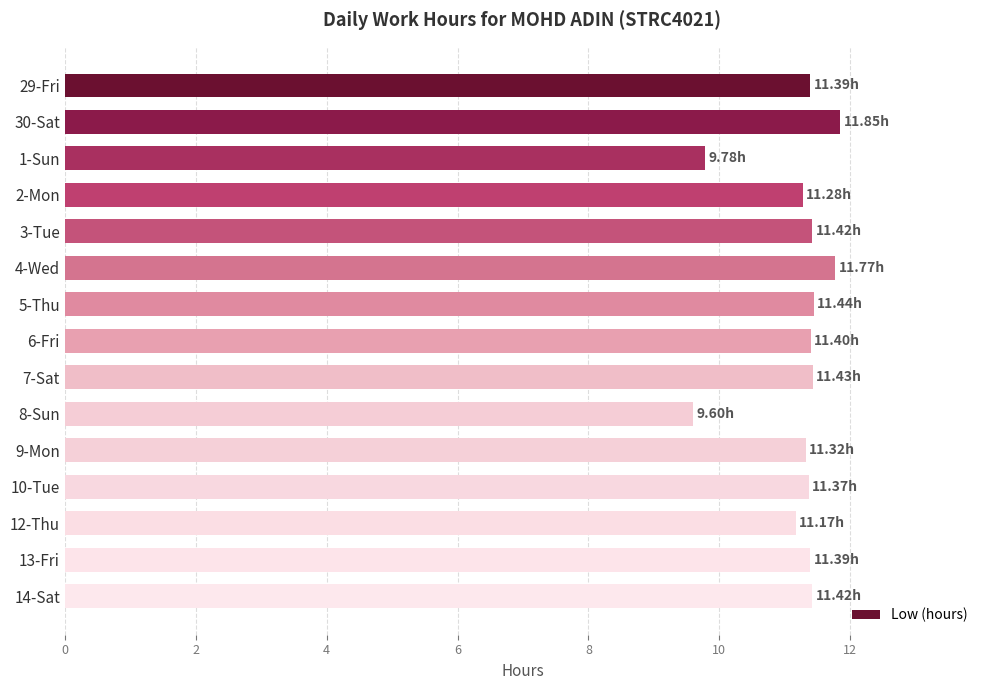

What is the sum of all values?

168.0